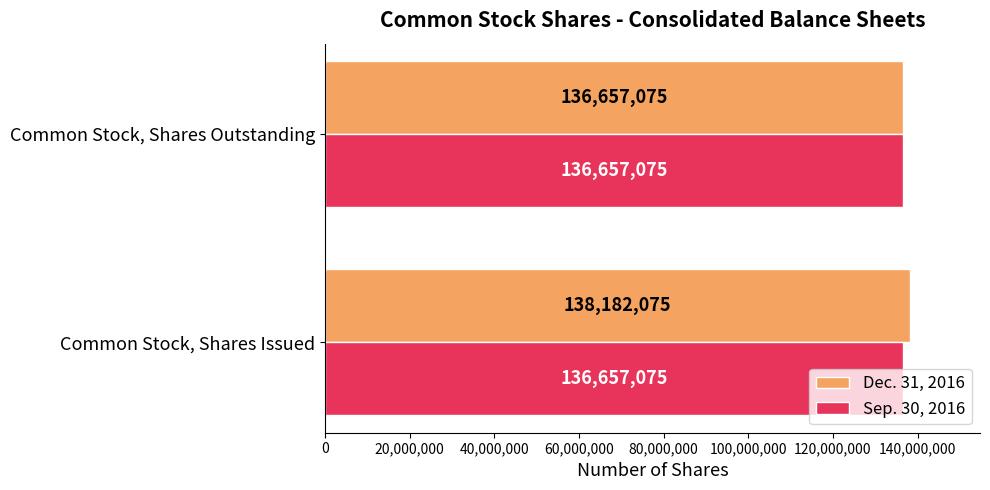

What is the minimum value shown in the chart?

136657075